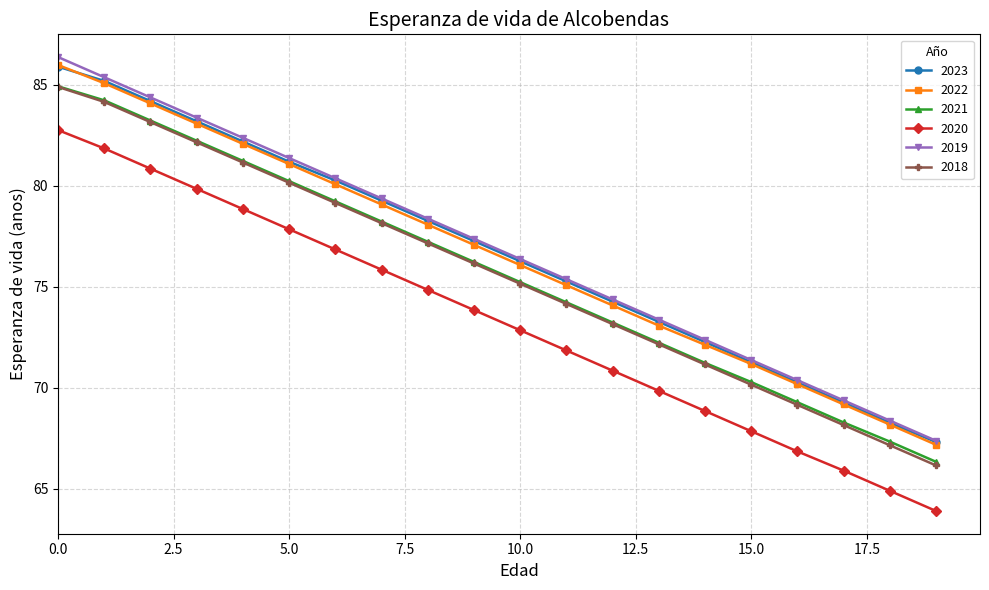

What is the maximum value shown in the chart?

86.4